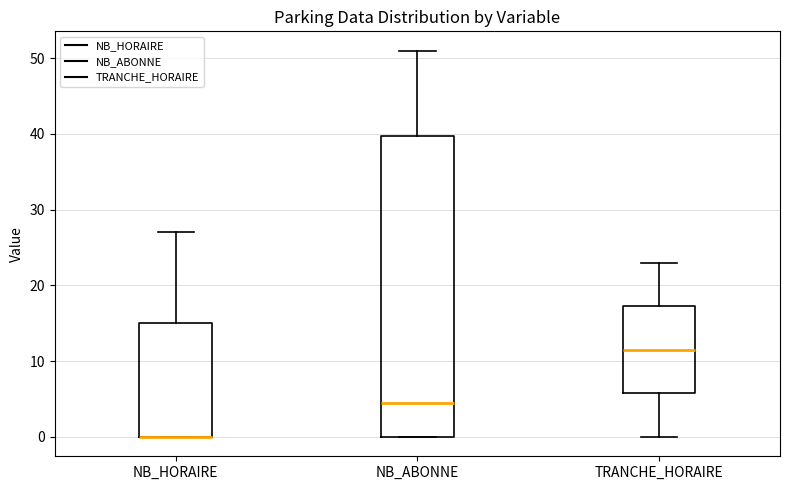

Reading left to right, read every box against the y-axis: the position of its median line, the range the box covers, and the ends of its whiskers. The values are not printed on the chart, so give them approximately, as read against the axis.

NB_HORAIRE: median 0 (drawn on the box's lower edge), box 0 to 15, whiskers 0 to 27
NB_ABONNE: median 5, box 0 to 40, whiskers 0 to 51
TRANCHE_HORAIRE: median 12, box 6 to 17, whiskers 0 to 23